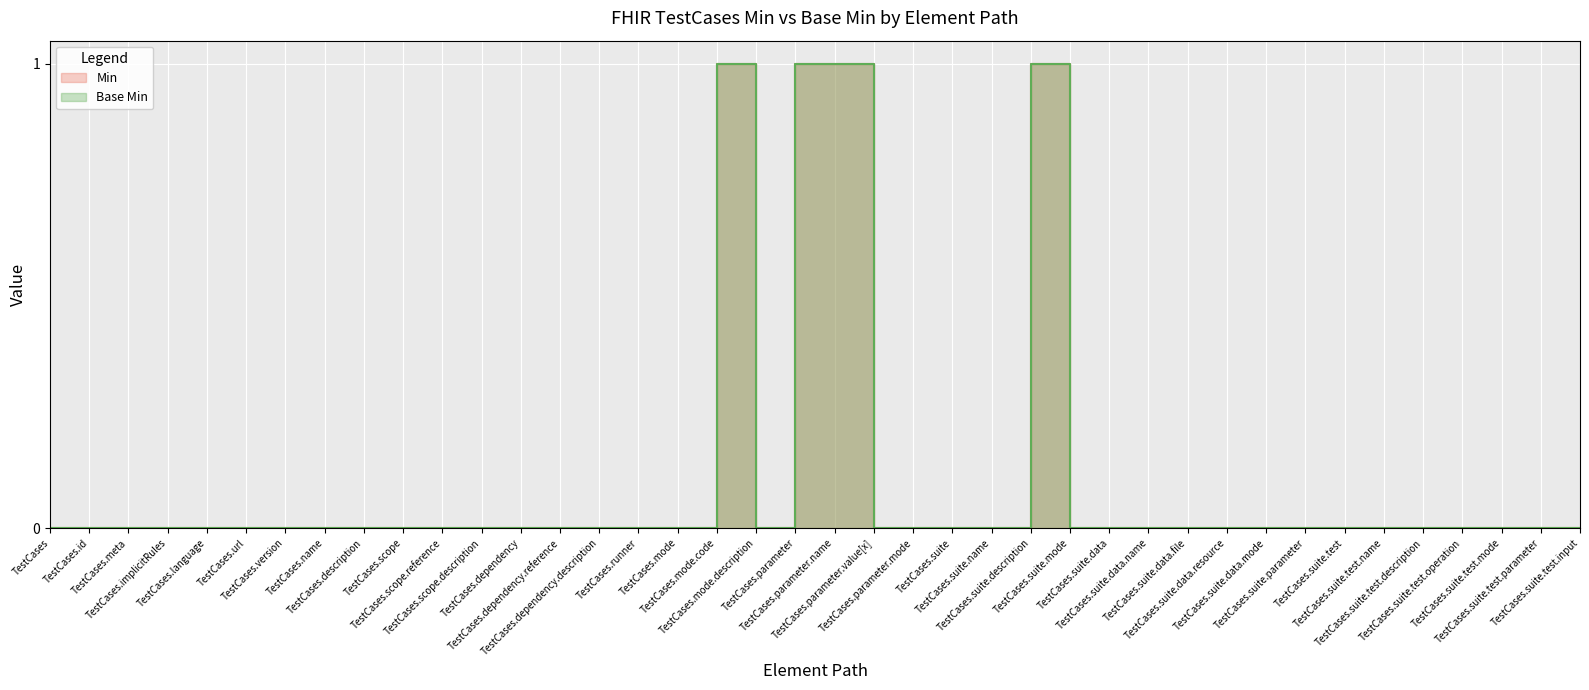

True or false: Base Min has more than 1 interior local peaks.

True